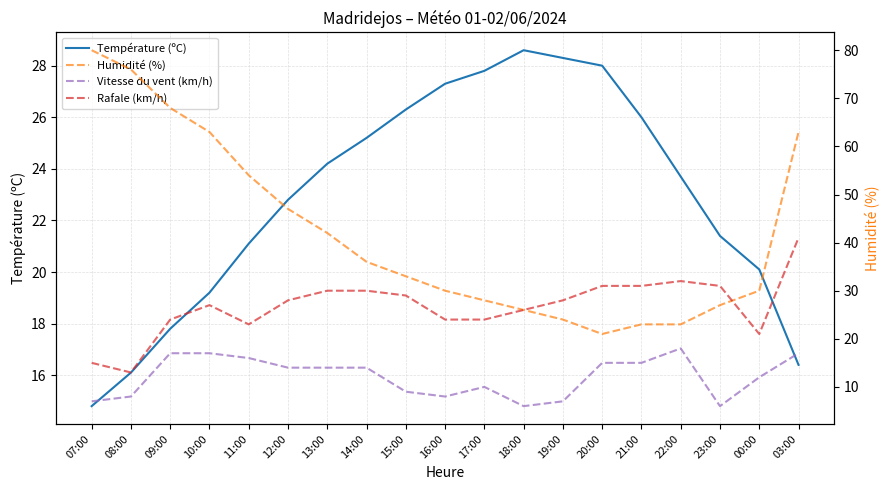

At which category does Vitesse du vent (km/h) reach its first local peak?

17:00